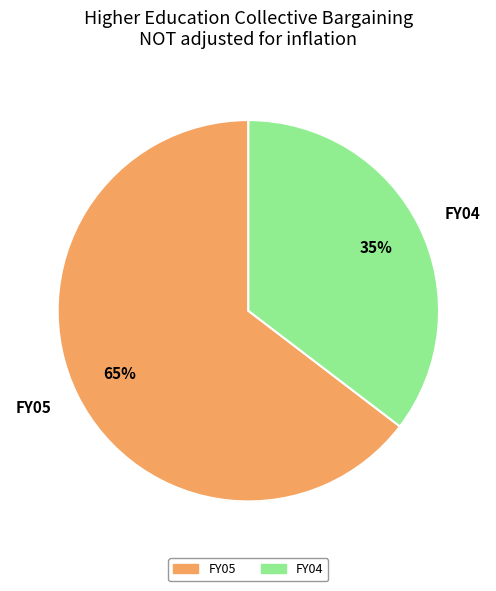

The FY05 slice represents 65% of the pie. True or false?

True